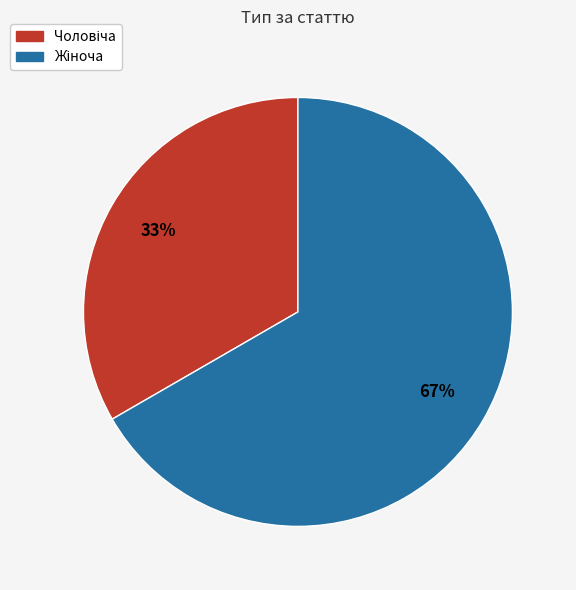

Is there any slice that represents more than half of the pie?

Yes